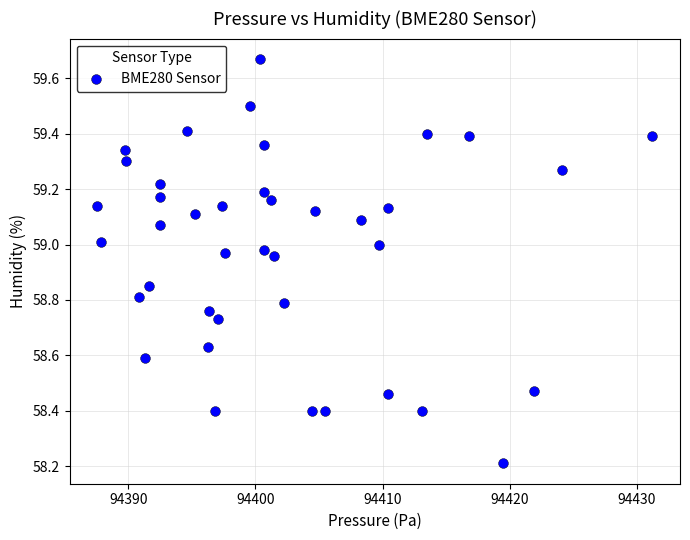

What is the range of Y values (max minus min)?

1.5